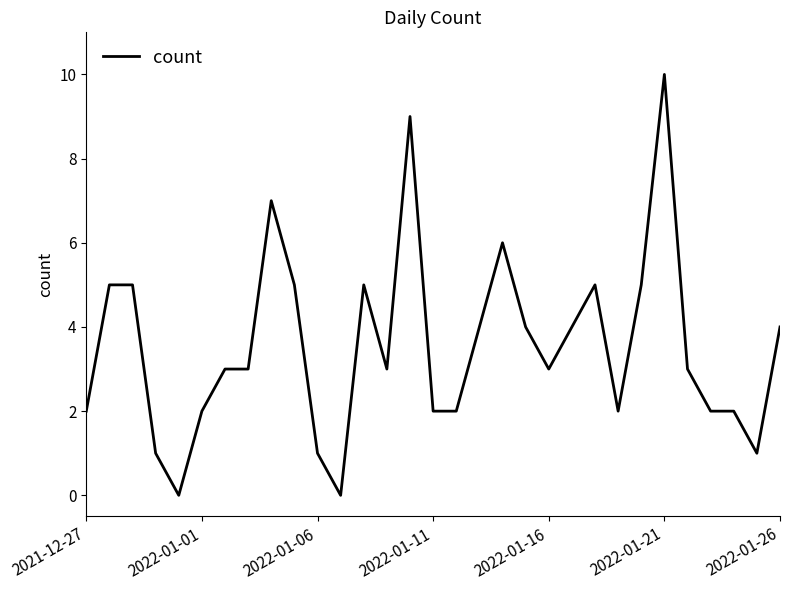

What is the difference between the maximum and minimum values?

10